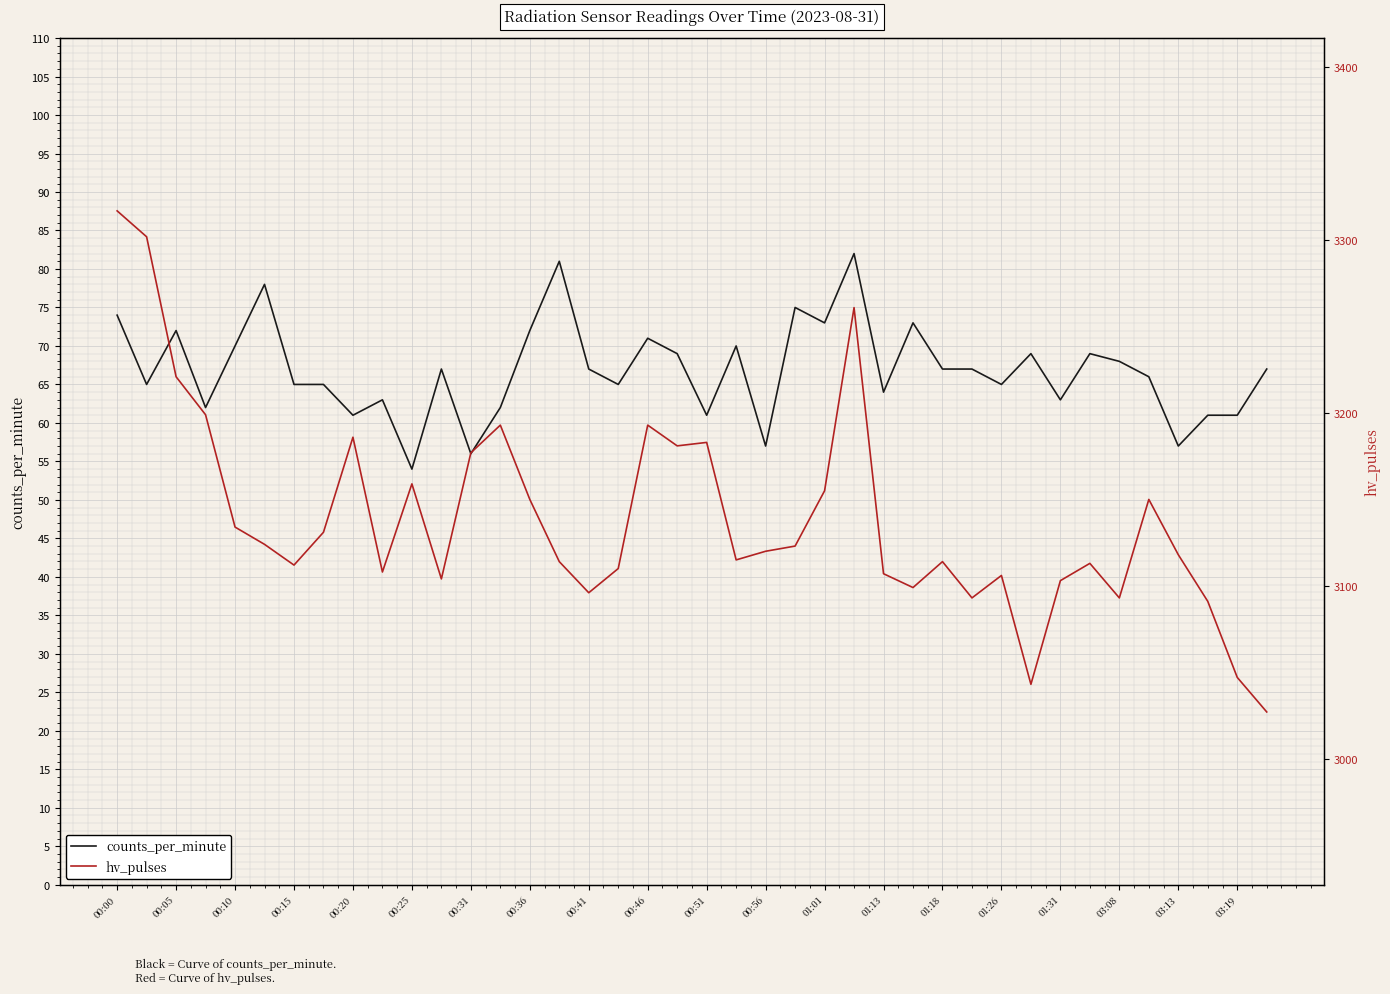

Read the counts_per_minute value at 00:41, to the nearest 10.

70